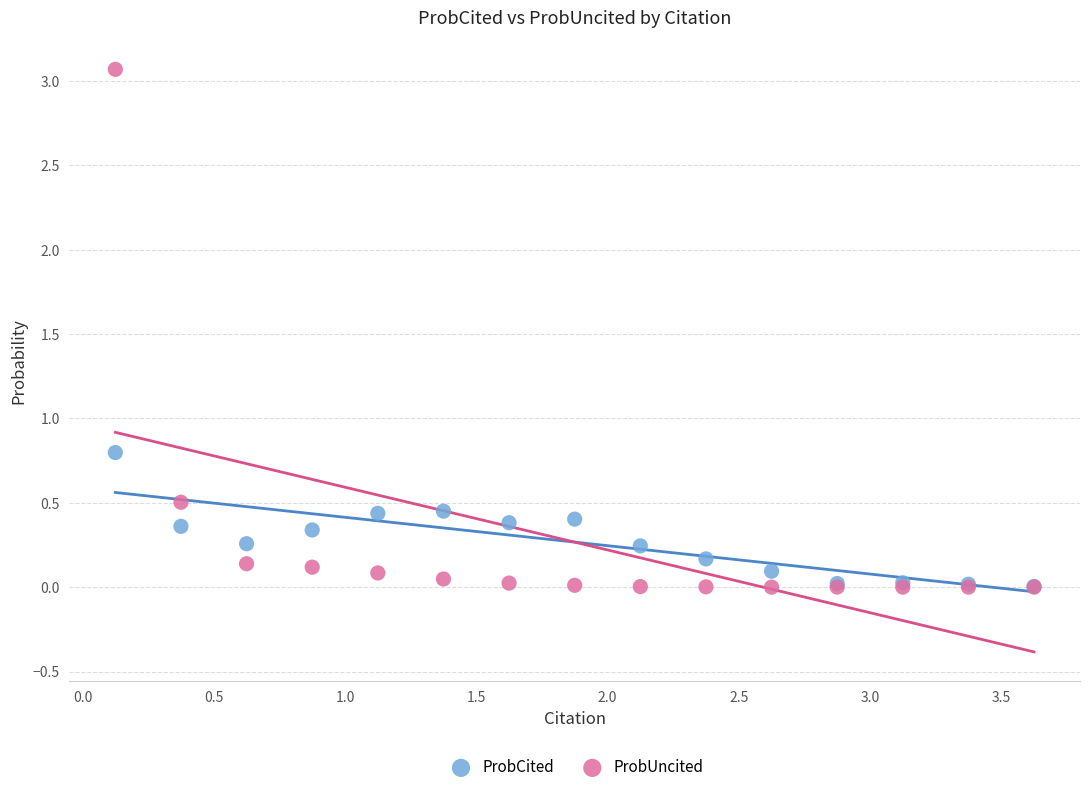

Across all series, what Y value is closest to 1?

0.8